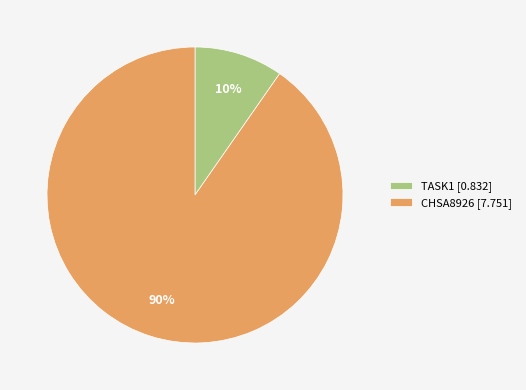

Between CHSA8926 [7.751] and TASK1 [0.832], which is larger?

CHSA8926 [7.751]